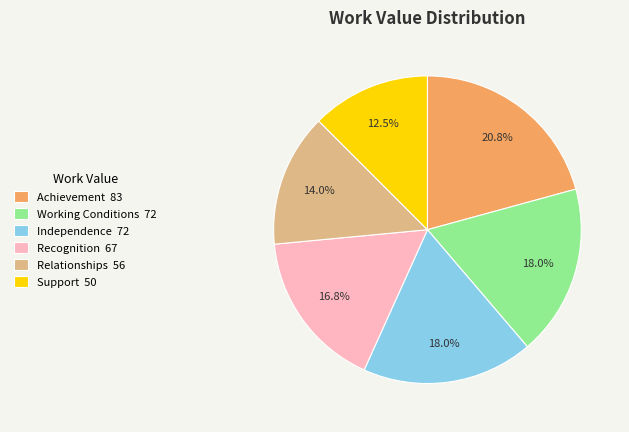

Is the sum of Support 50 and Working Conditions 72 greater than half?

No